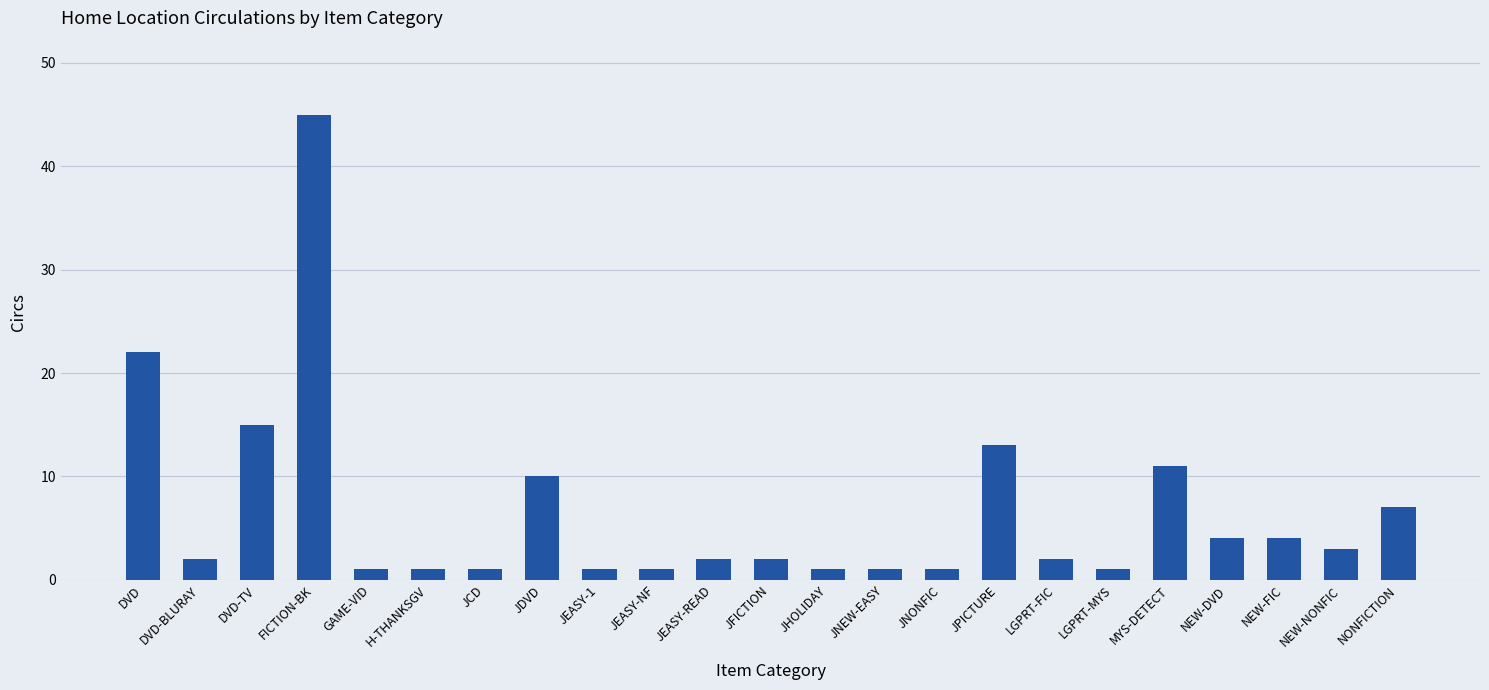

How many distinct data groups are displayed?

1